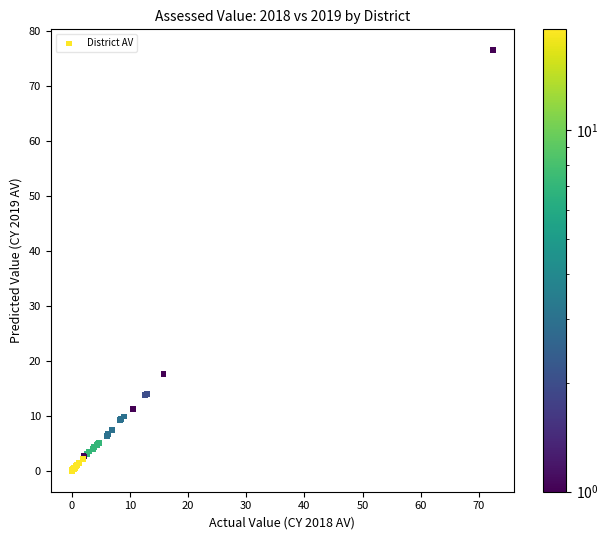

What Y value in the scatter plot is closest to 38?

17.6